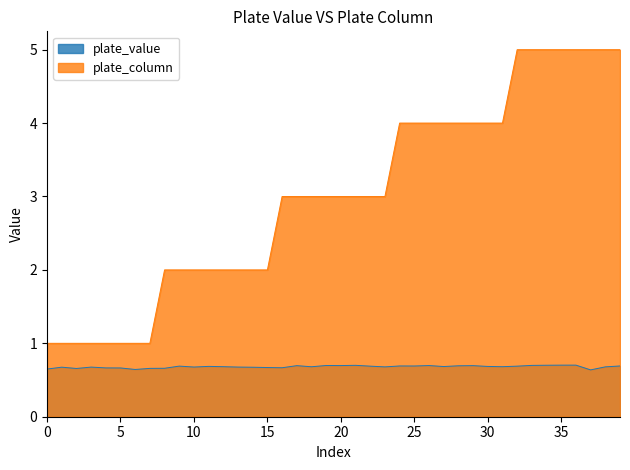

Which series has the largest total across all categories?

plate_column